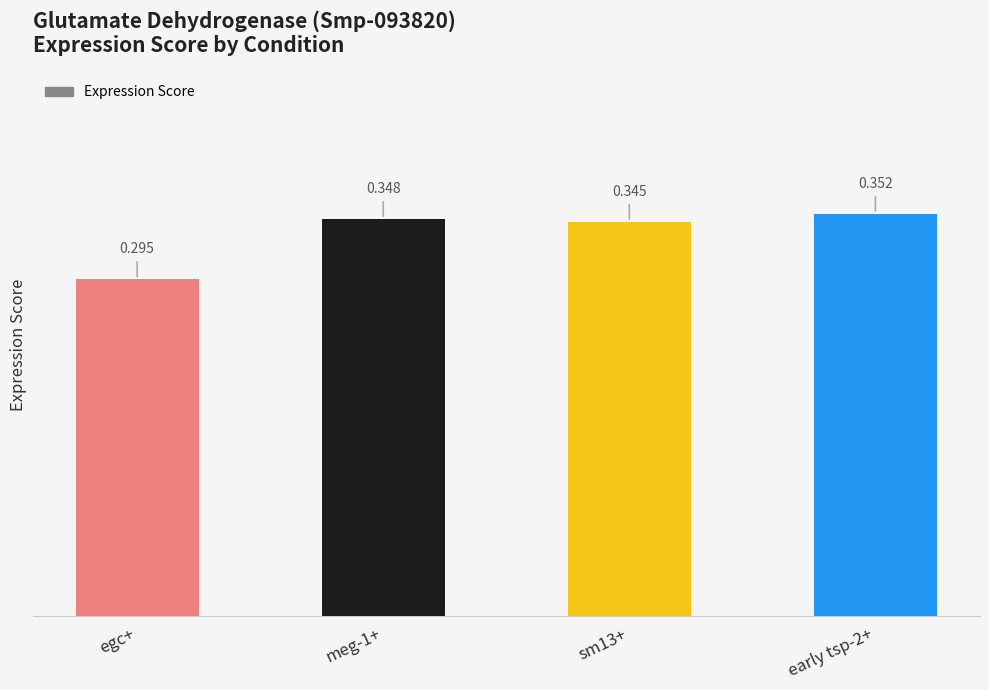

Does the chart contain stacked bars?

No